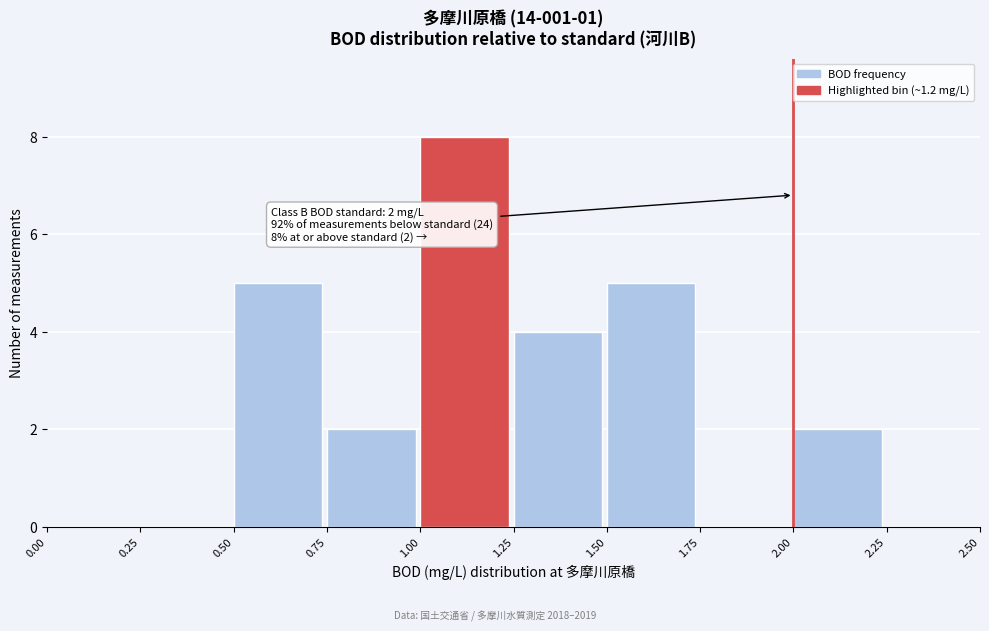

Over which range of the x-axis is the bar tallest?

1.00 to 1.25